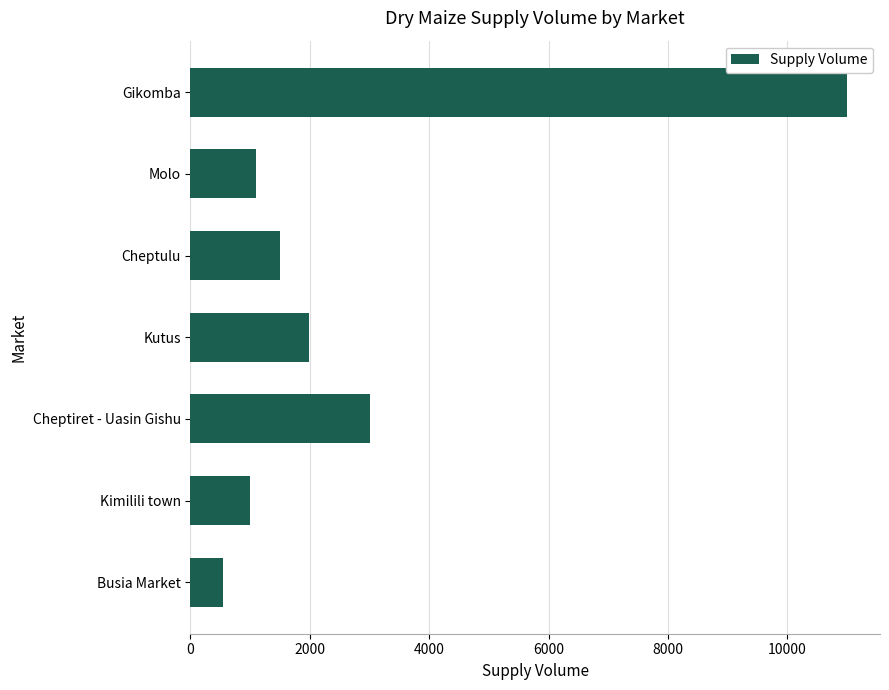

What is the ratio of the value at Kimilili town to the value at Kutus?

0.5